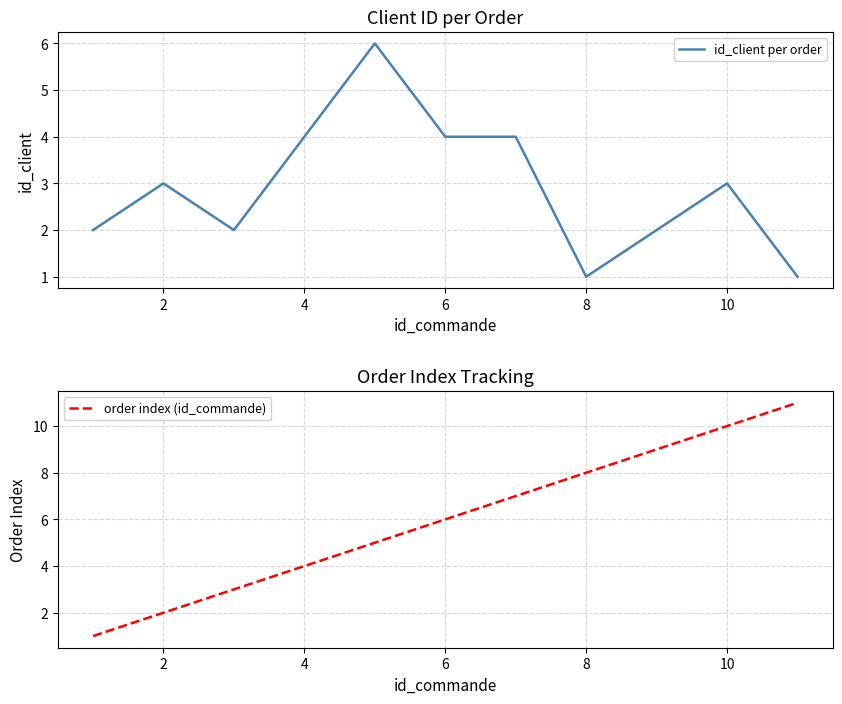

What is the highest value of the id_client per order series?

6